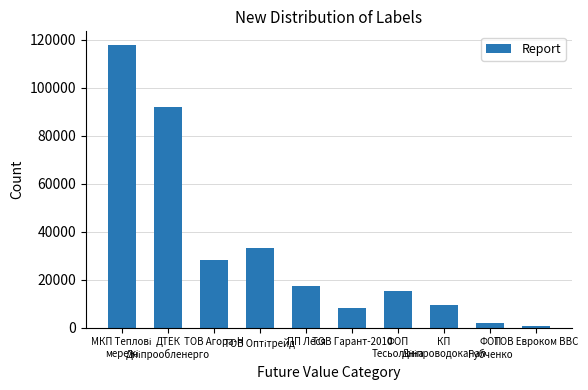

What is the greatest value displayed?

117568.8